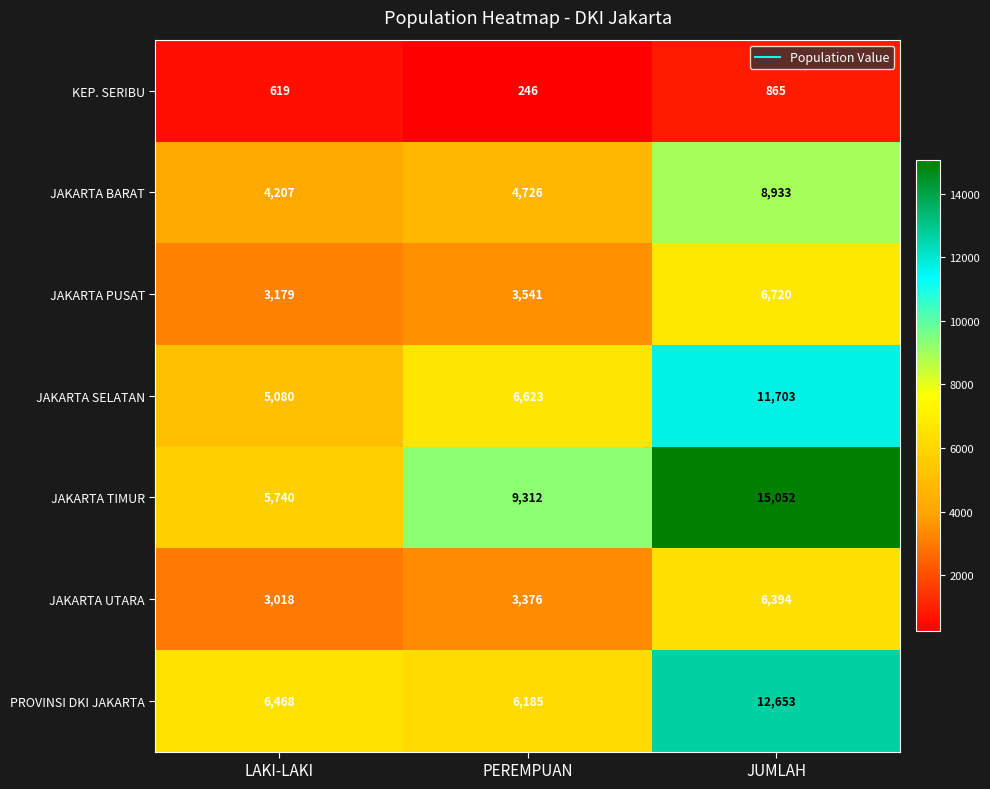

Reading right to left, extract all data points from this chart.

KEP. SERIBU: JUMLAH=865	PEREMPUAN=246	LAKI-LAKI=619
JAKARTA BARAT: JUMLAH=8933	PEREMPUAN=4726	LAKI-LAKI=4207
JAKARTA PUSAT: JUMLAH=6720	PEREMPUAN=3541	LAKI-LAKI=3179
JAKARTA SELATAN: JUMLAH=11703	PEREMPUAN=6623	LAKI-LAKI=5080
JAKARTA TIMUR: JUMLAH=15052	PEREMPUAN=9312	LAKI-LAKI=5740
JAKARTA UTARA: JUMLAH=6394	PEREMPUAN=3376	LAKI-LAKI=3018
PROVINSI DKI JAKARTA: JUMLAH=12653	PEREMPUAN=6185	LAKI-LAKI=6468